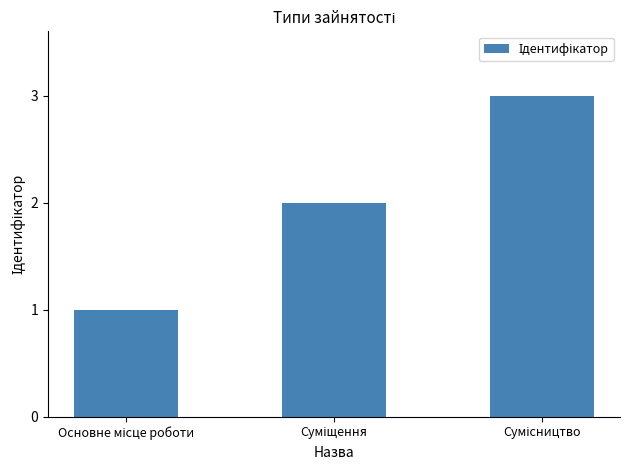

What is the greatest value displayed?

3